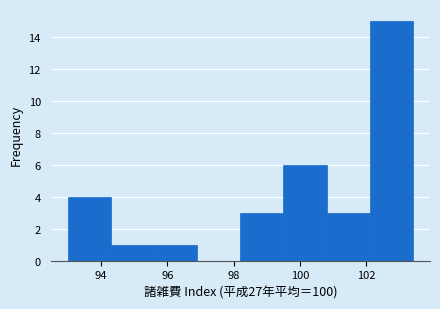

What is the height of the bar covering 99.5 to 100.8 on the x-axis? Neither the bar edges nor the heights are printed on the chart, so give them approximately, as read against the axes.

6